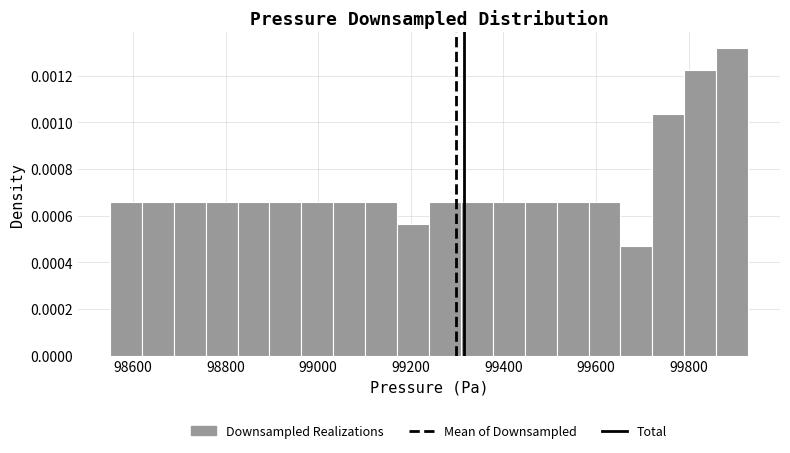

Read against the x-axis, roughly where is the centre of the tallest bar?

99900